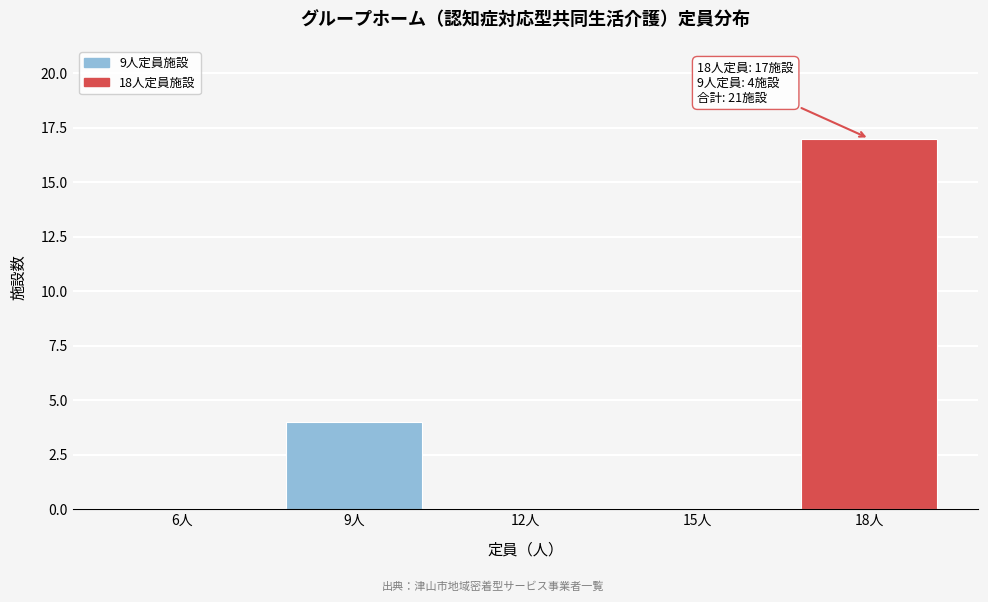

Reading left to right, extract all data points from this chart.

6人=0	9人=4	12人=0	15人=0	18人=17